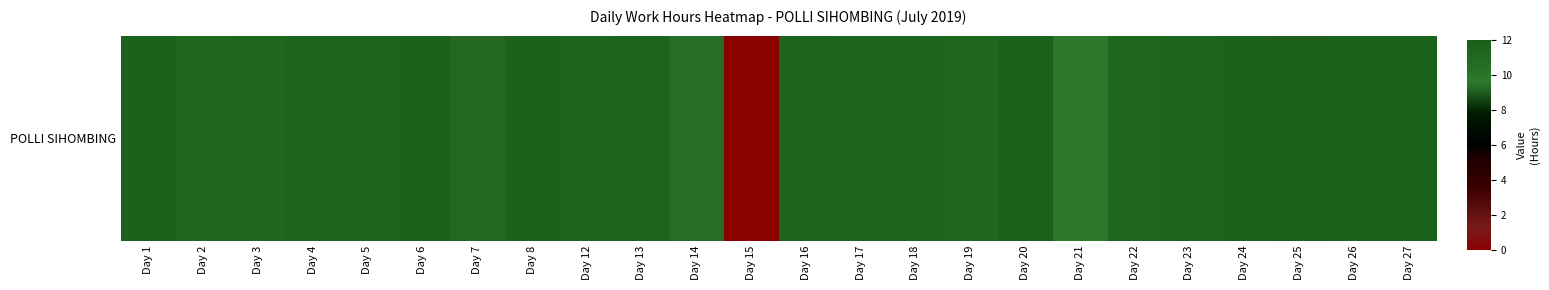

At which label is the value closest to 5?

Day 7